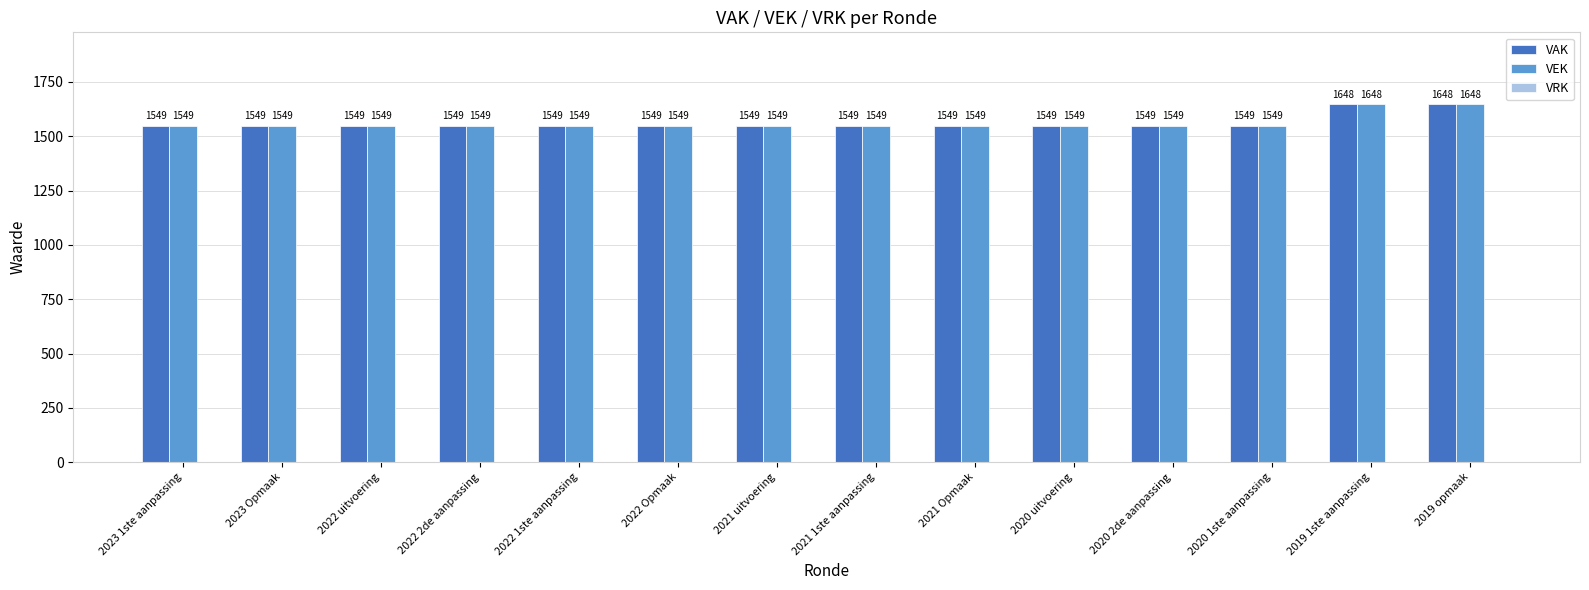

What is the maximum value for VEK?

1648